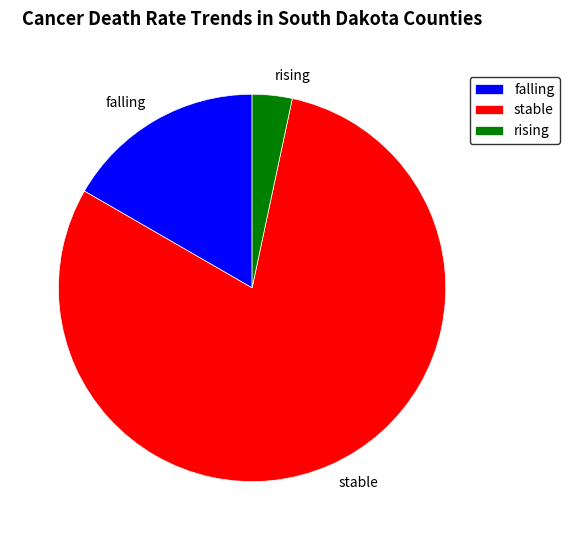

Is it true that falling is 17% of the pie?

True